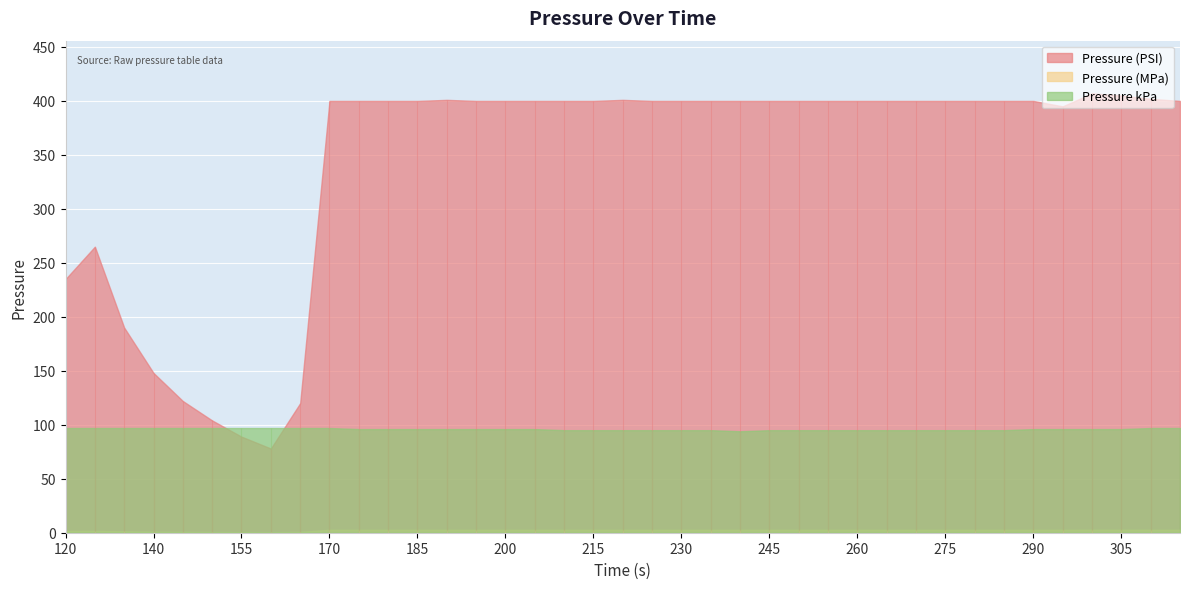

At 215, list the series in order from smallest to largest.

Pressure (MPa), Pressure kPa, Pressure (PSI)